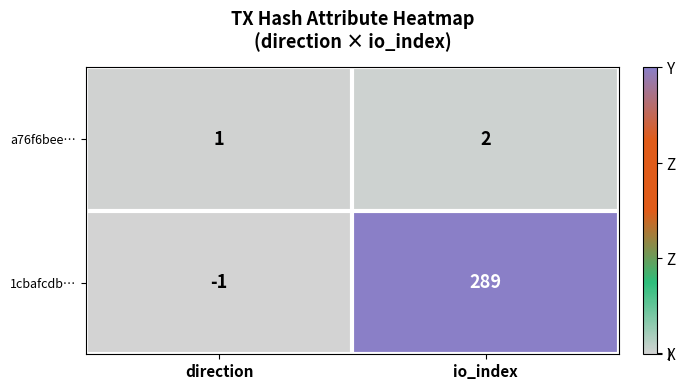

What is the spread (max minus min) of values at io_index?

287